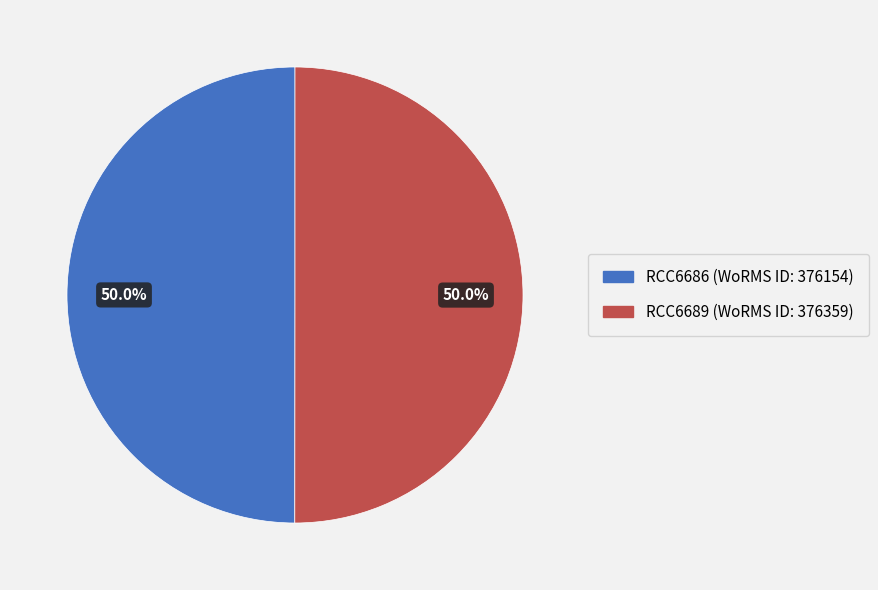

Approximately how many times larger is the value at RCC6689 compared to RCC6686?

1.0